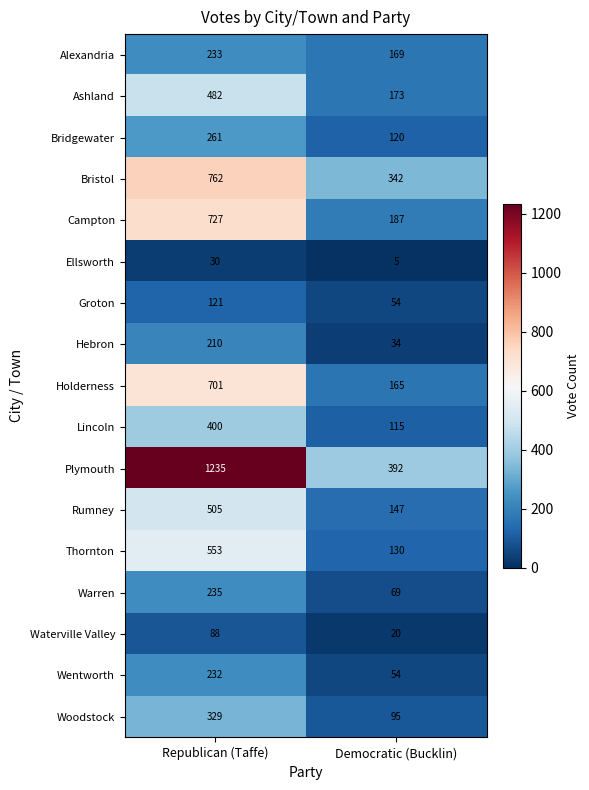

True or false: Bridgewater has a value of 261 at Republican (Taffe).

True